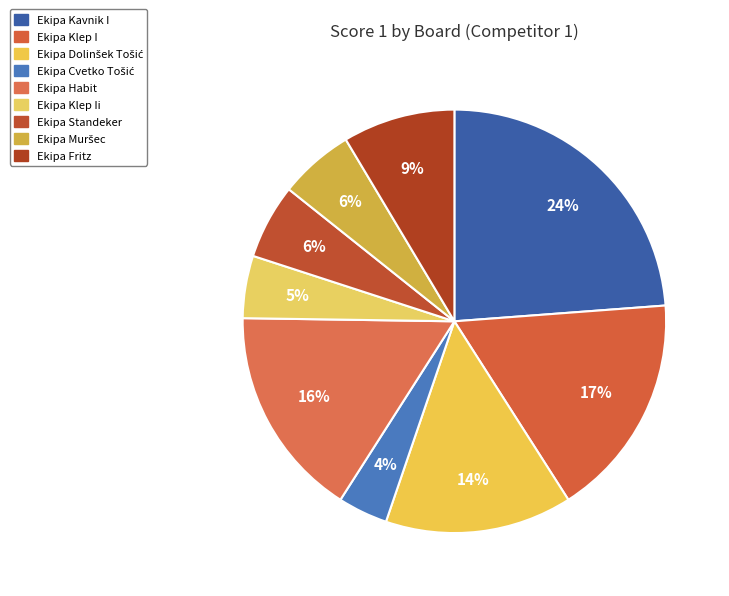

How many segments does this pie chart have?

9